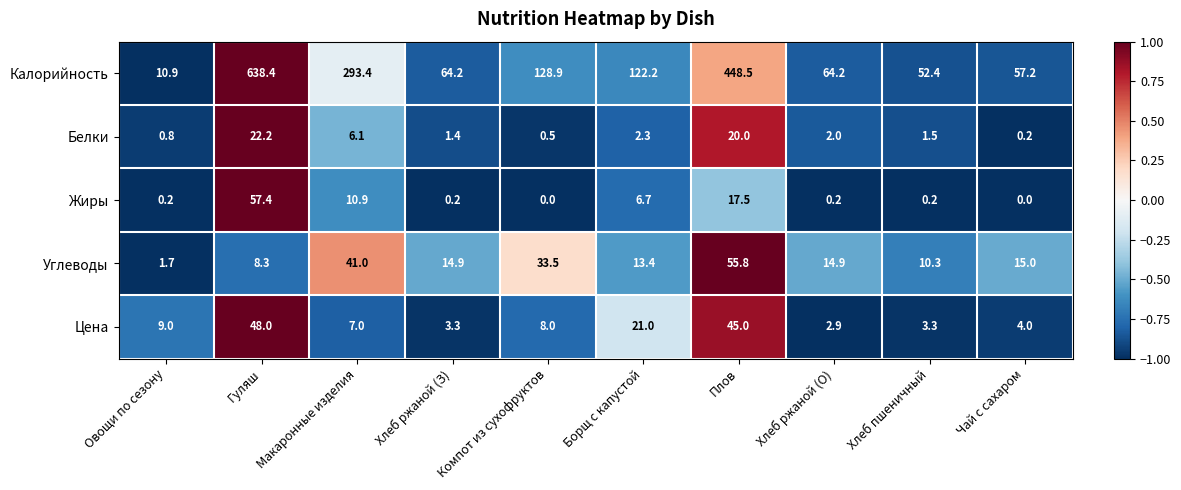

Which category has the highest value in the Калорийность series?

Гуляш